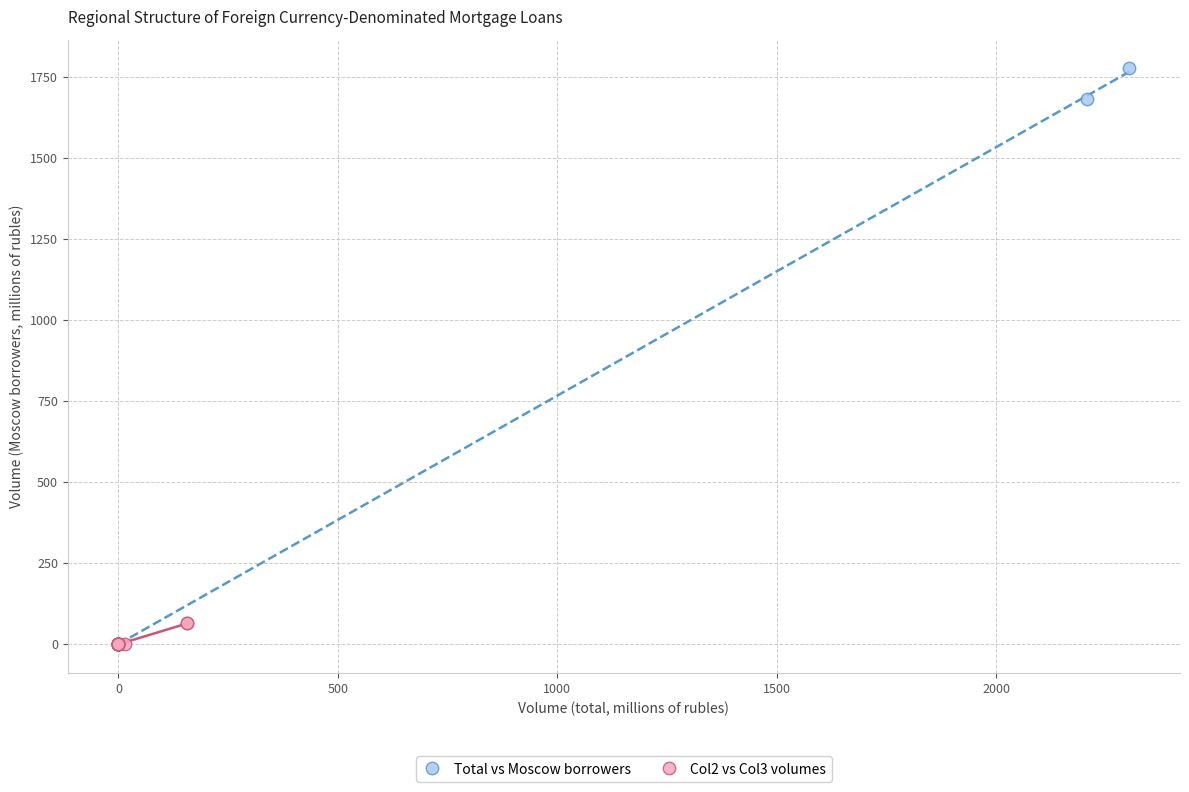

Which series reaches the maximum Y coordinate?

Total vs Moscow borrowers